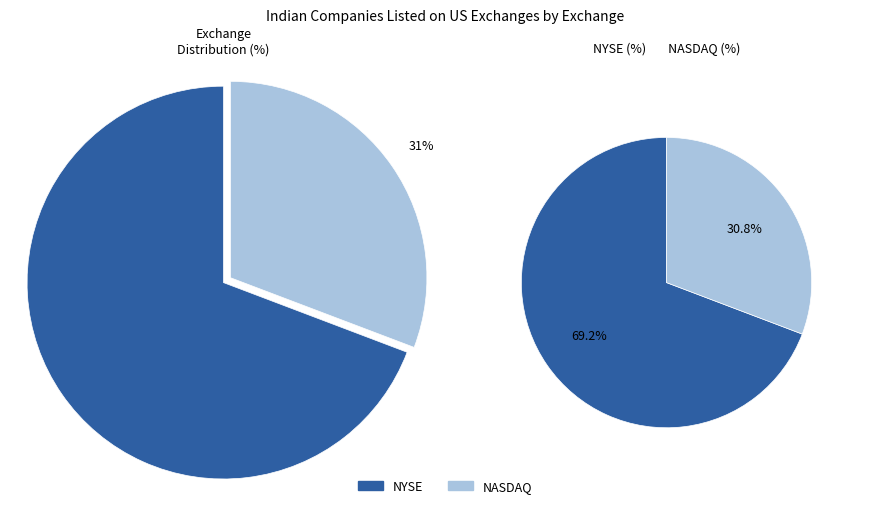

To the nearest percent, what is the combined percentage of NYSE and NASDAQ?

100%